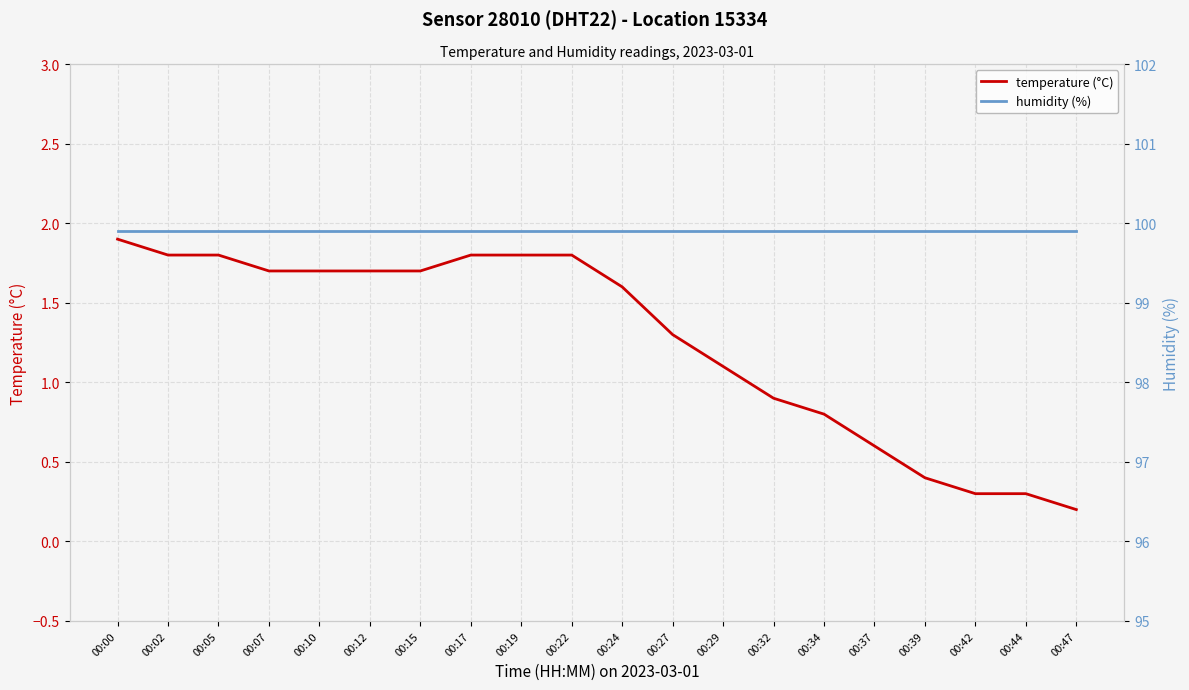

Where does the temperature (°C) series first go above 1?

00:00